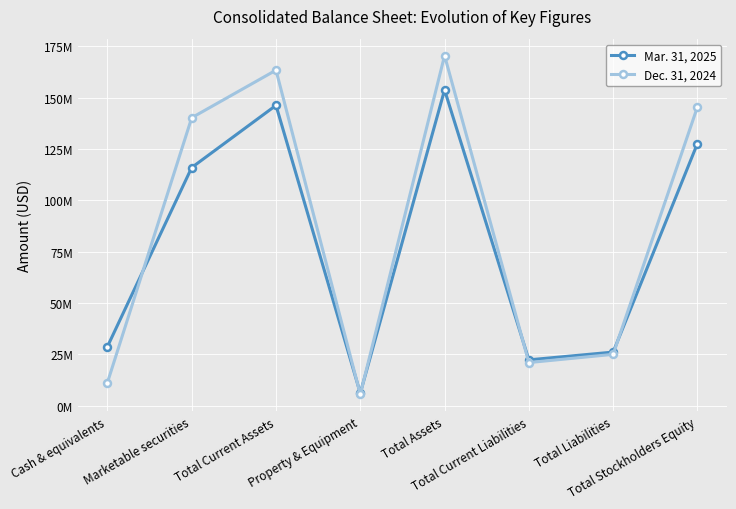

What is the label of the 7th point from the right?

Marketable securities